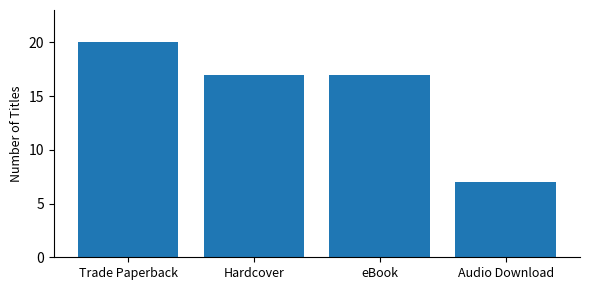

Is it true that the value at Audio Download is 7?

True